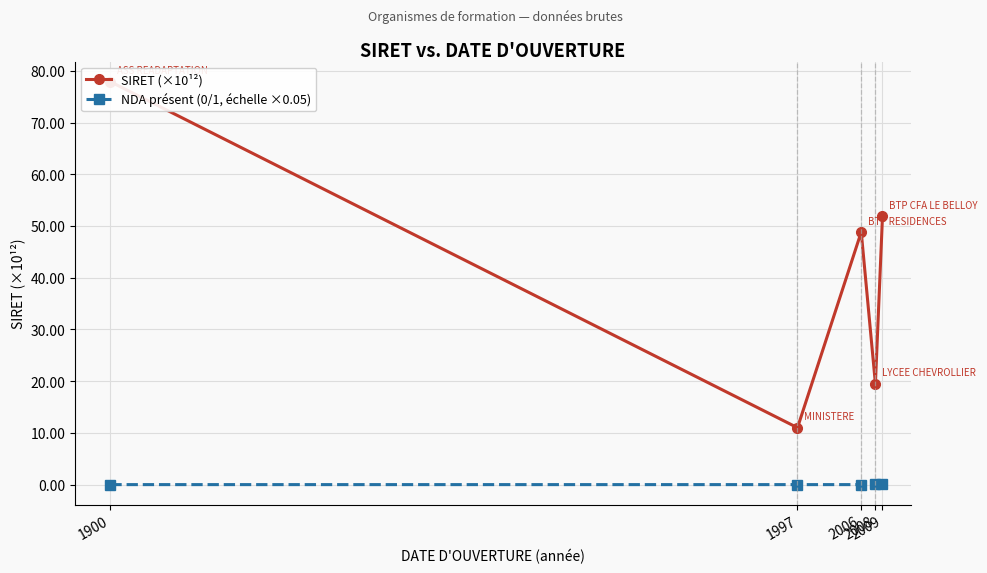

True or false: SIRET (×10¹²) has more than 1 interior local peaks.

False